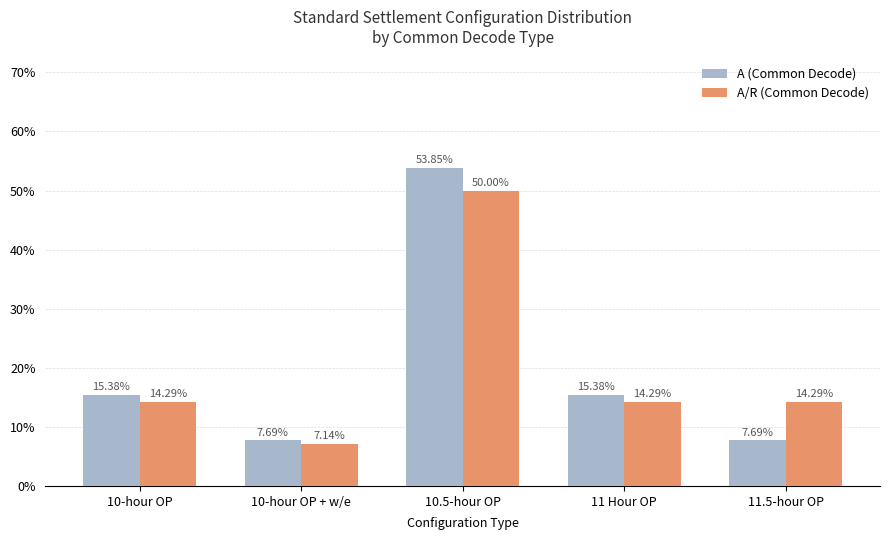

At which category is the sum across all series the highest?

10.5-hour OP